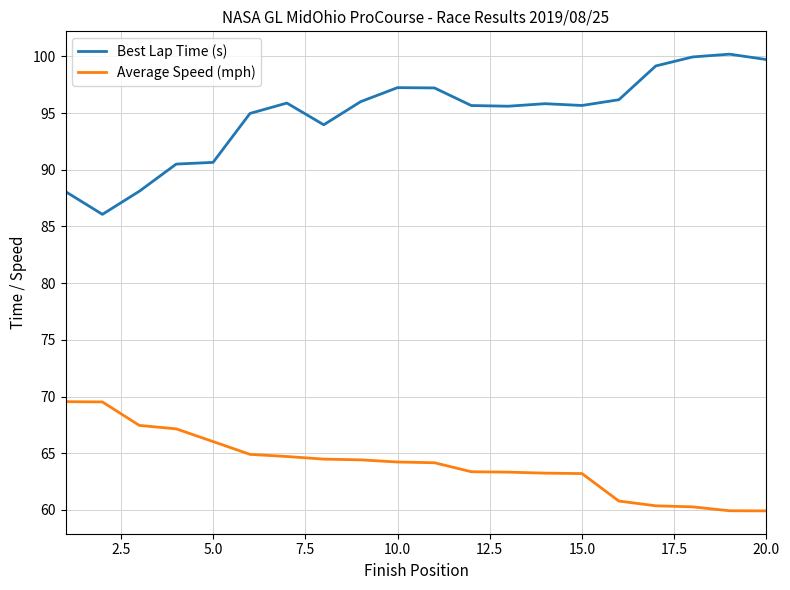

Rank the series by their maximum value, from highest to lowest.

Best Lap Time (s), Average Speed (mph)